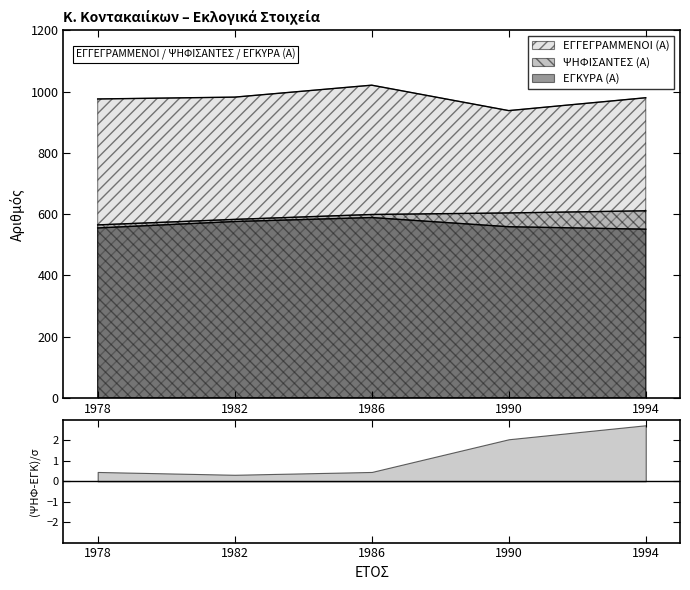

What is the value of the ΕΓΓΕΓΡΑΜΜΕΝΟΙ (Α) point at the 1st from the left?

976